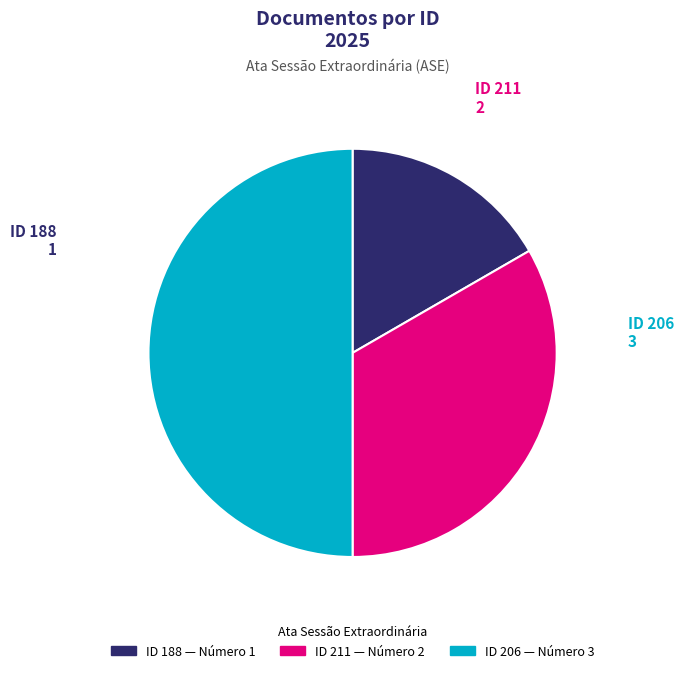

Combined, do ID 206 and ID 211 account for over 50%?

Yes